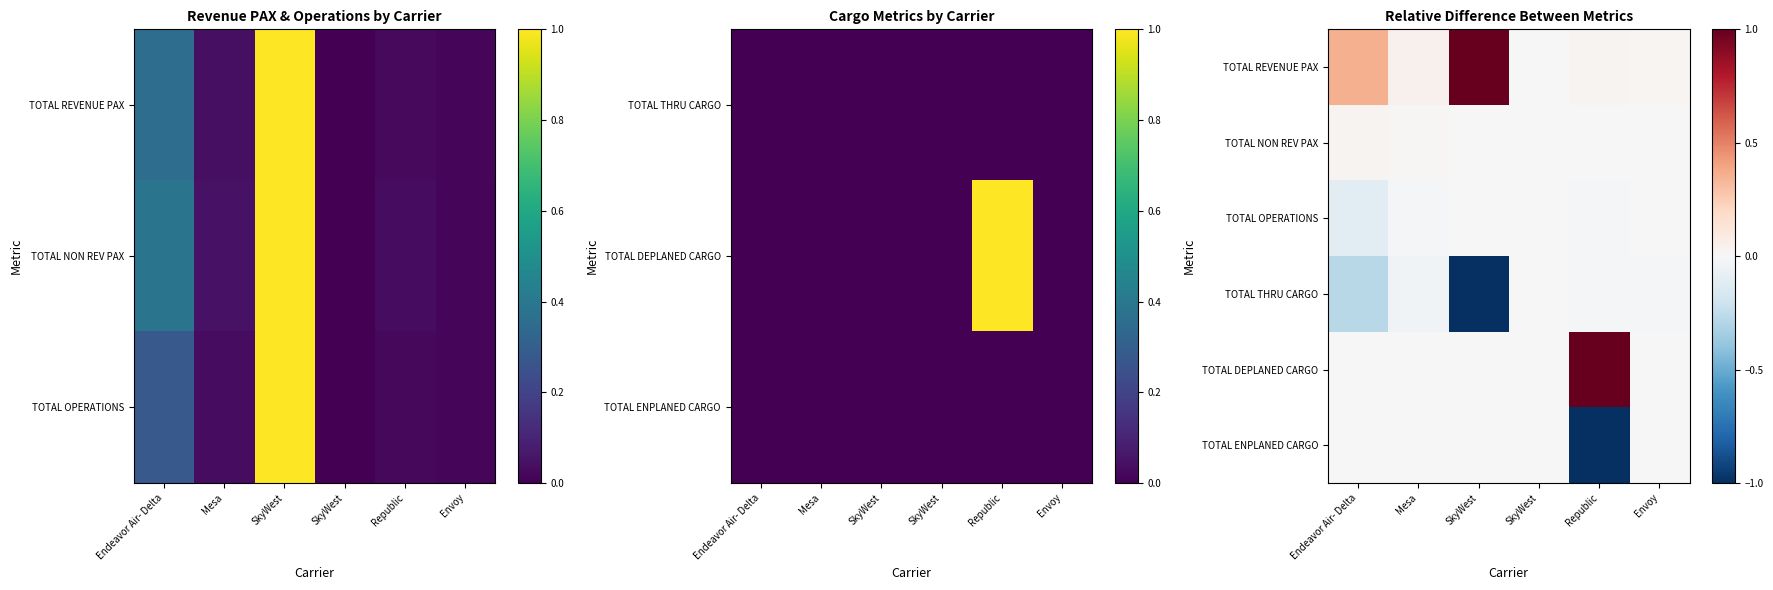

True or false: TOTAL REVENUE PAX has a value of 1.0 at SkyWest.

True